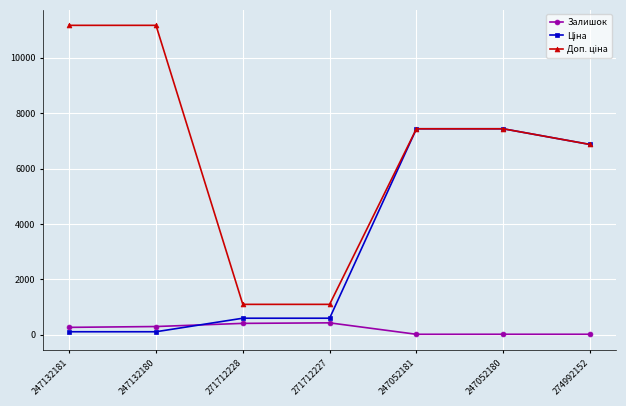

What is the maximum value shown in the chart?

11169.0